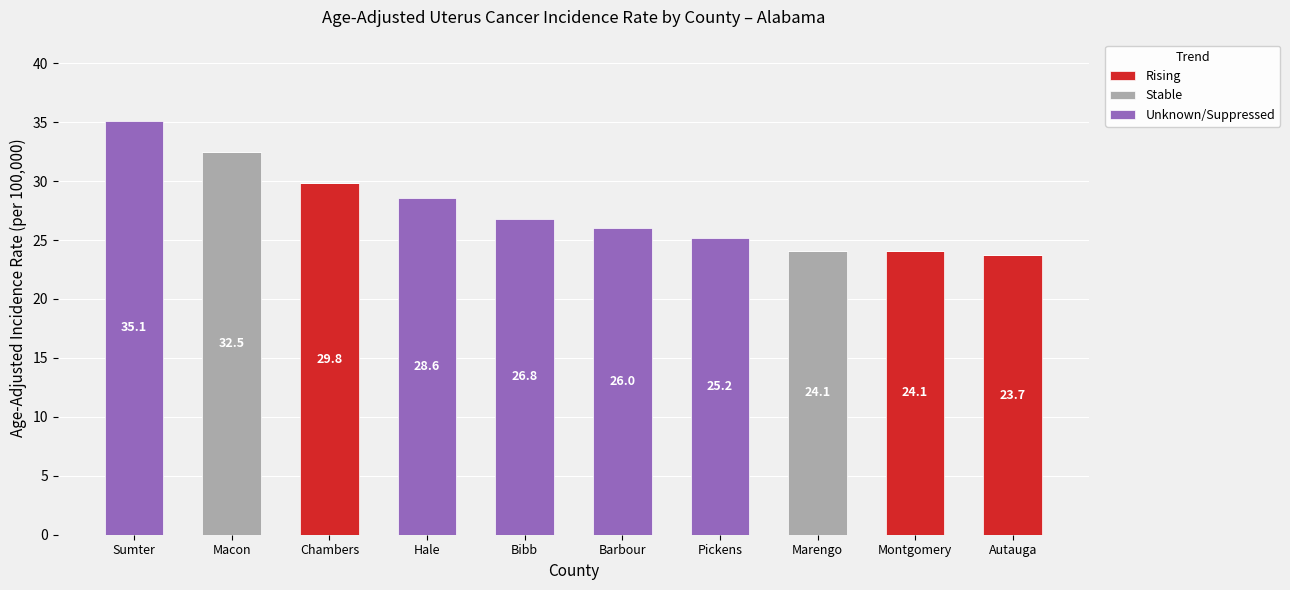

What is the average value of the Rising series?

7.8